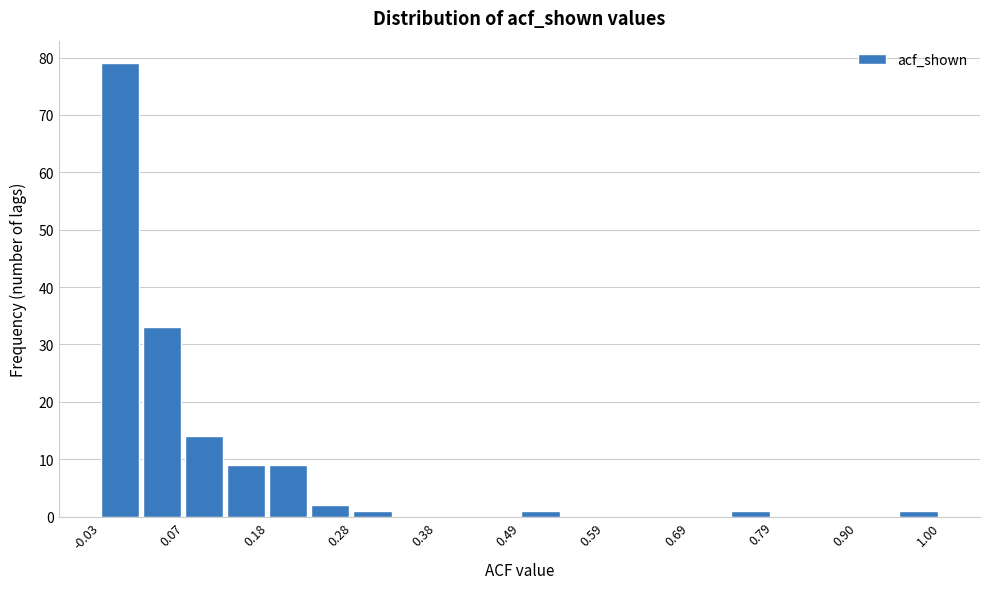

Around what value on the x-axis is the tallest bar? Give the approximate position of its centre, as read against the axis.

0.00